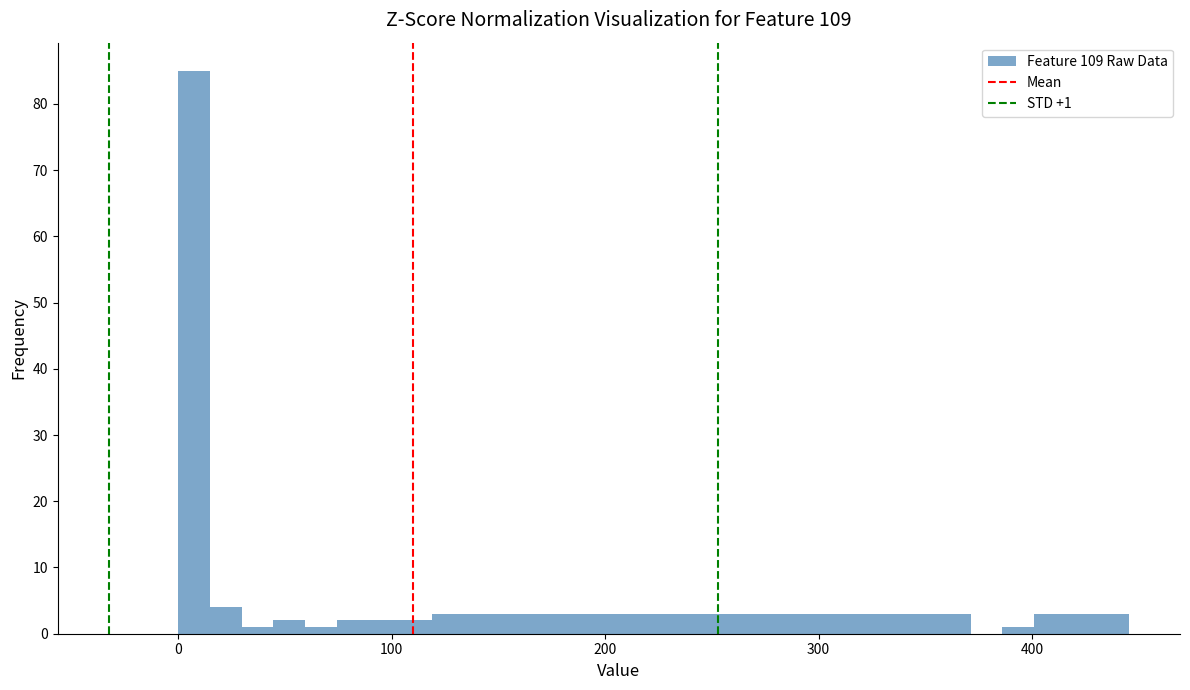

Around what value on the x-axis is the tallest bar? Give the approximate position of its centre, as read against the axis.

10